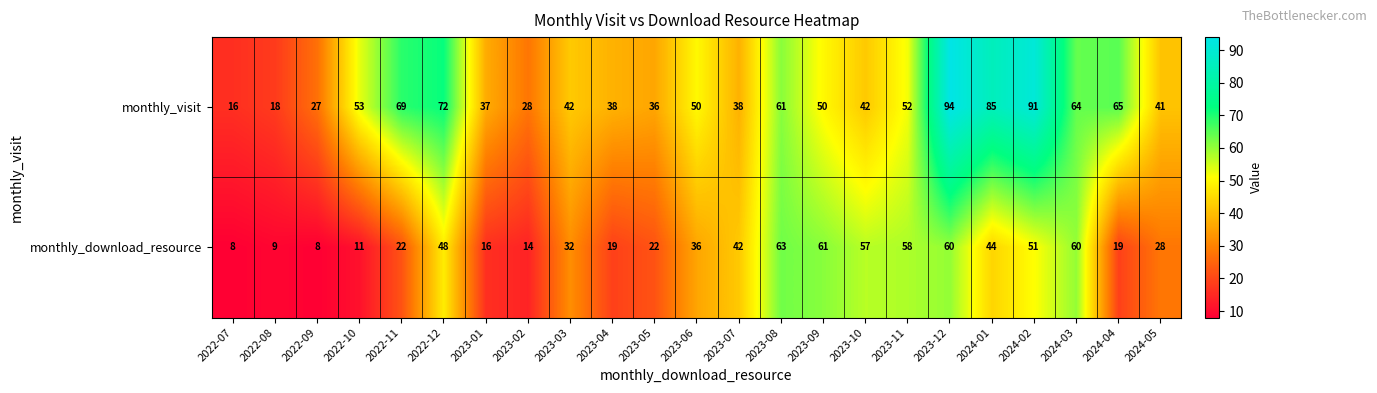

Is it true that monthly_download_resource equals 43 at 2023-09?

False